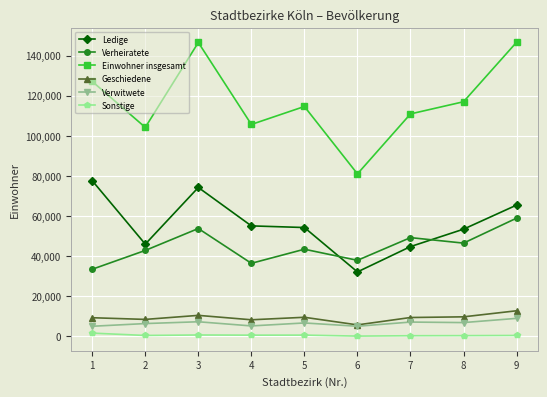

Which series has the widest spread of values?

Einwohner insgesamt